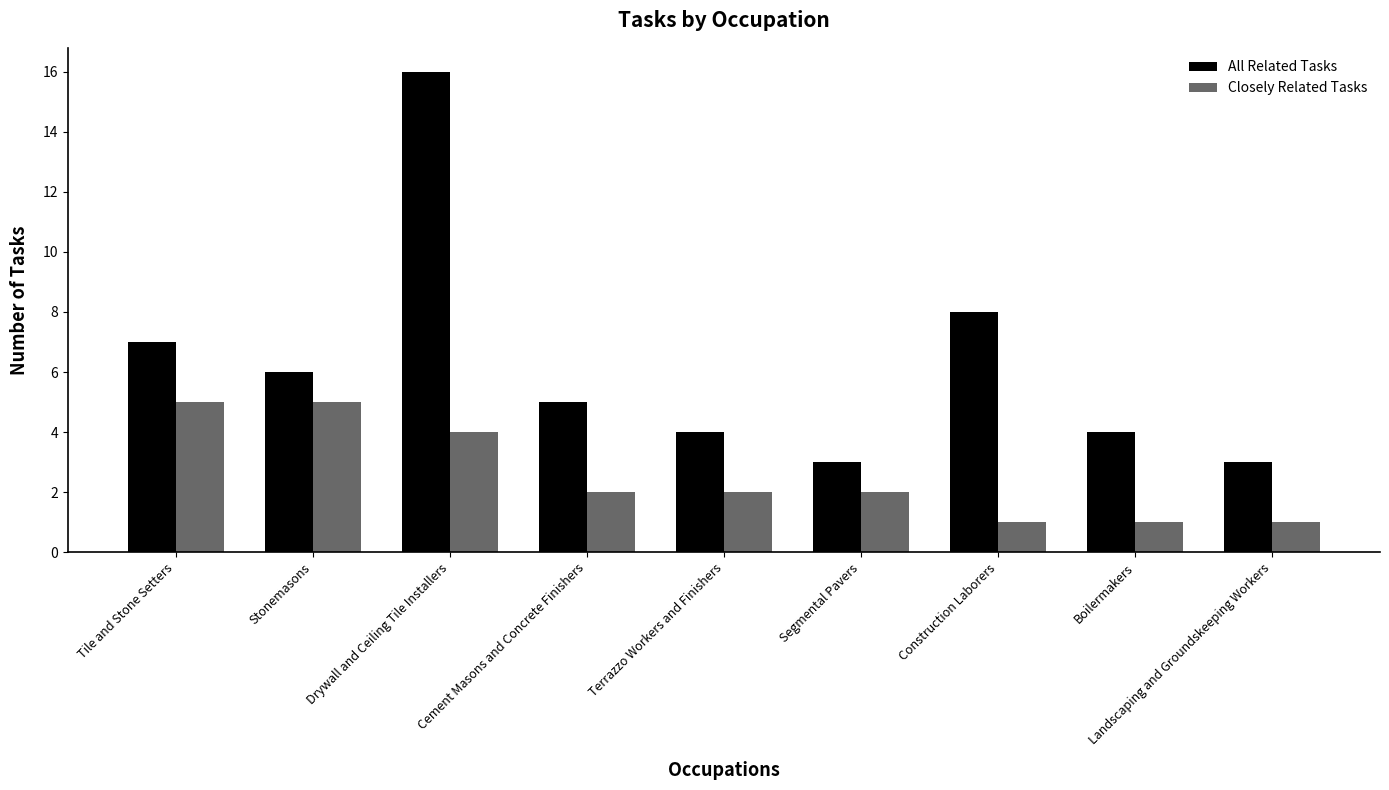

What is the label of the 1st bar from the left?

Tile and Stone Setters